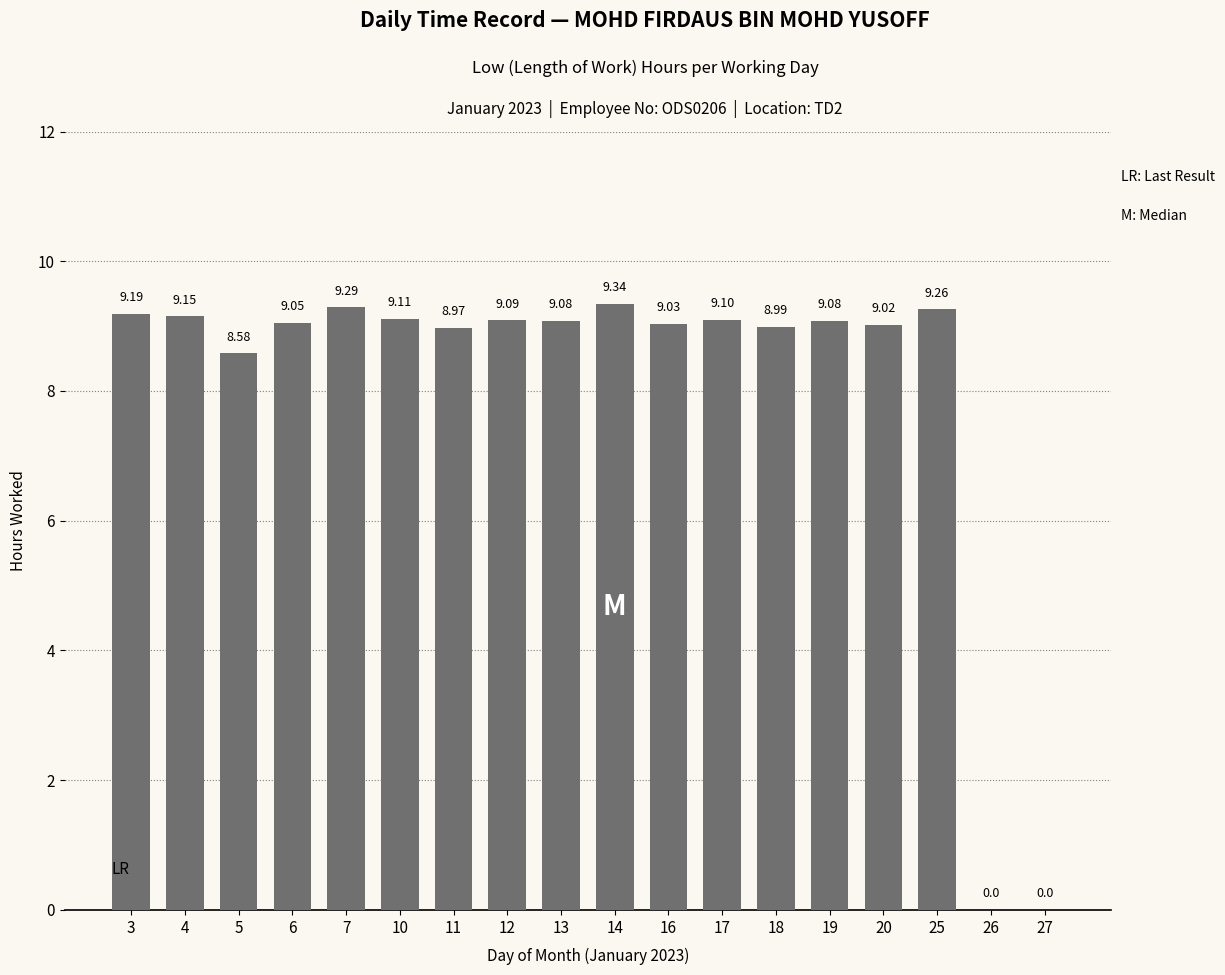

What is the change in value from 6 to 14?

+0.3